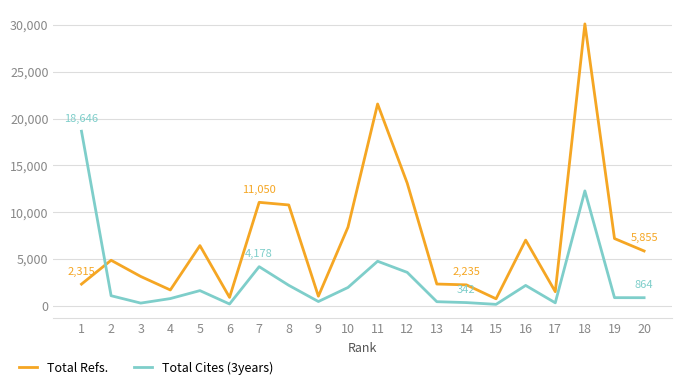

What is the difference between the second highest and second lowest values in the Total Cites (3years) series?

12081